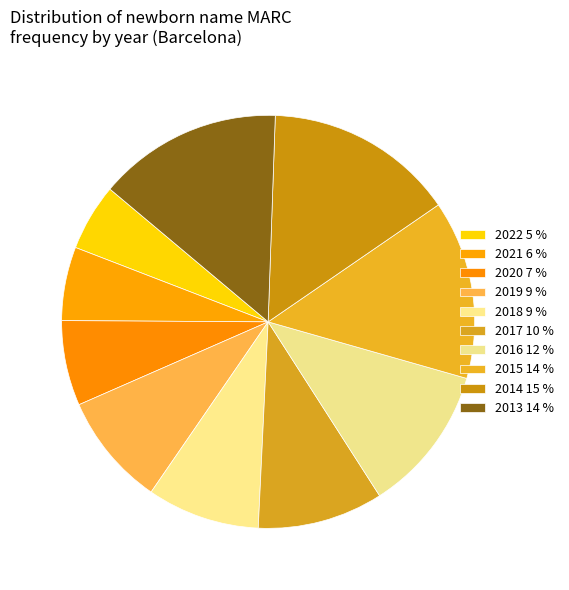

Does any single category account for the majority?

No